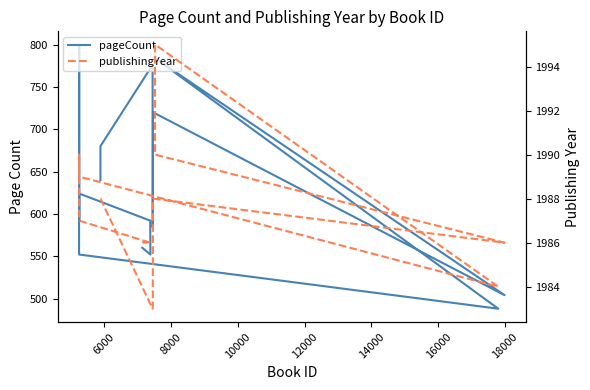

What is the minimum value for publishingYear?

1983